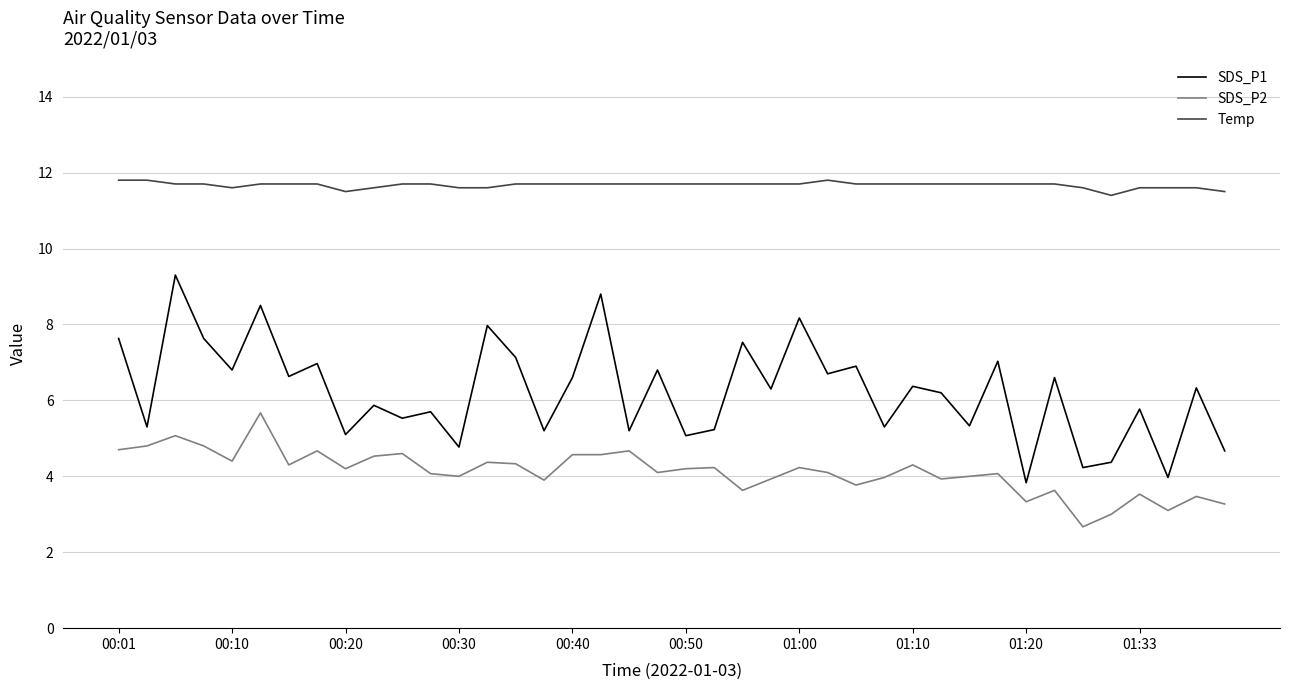

How many distinct data groups are displayed?

3